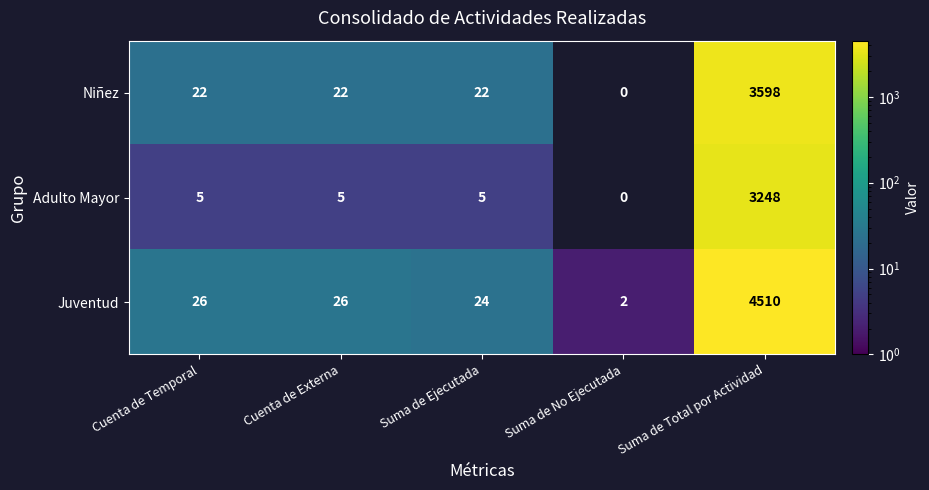

What is the spread (max minus min) of values at Cuenta de Temporal?

21